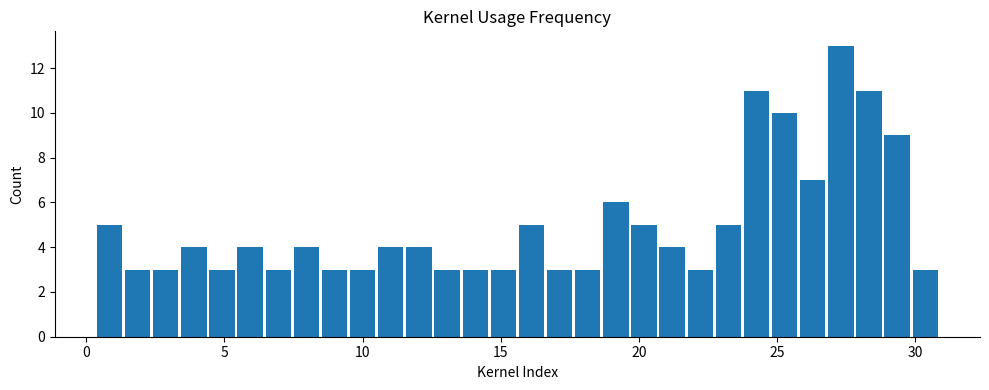

Around what value on the x-axis is the tallest bar? Give the approximate position of its centre, as read against the axis.

27.5